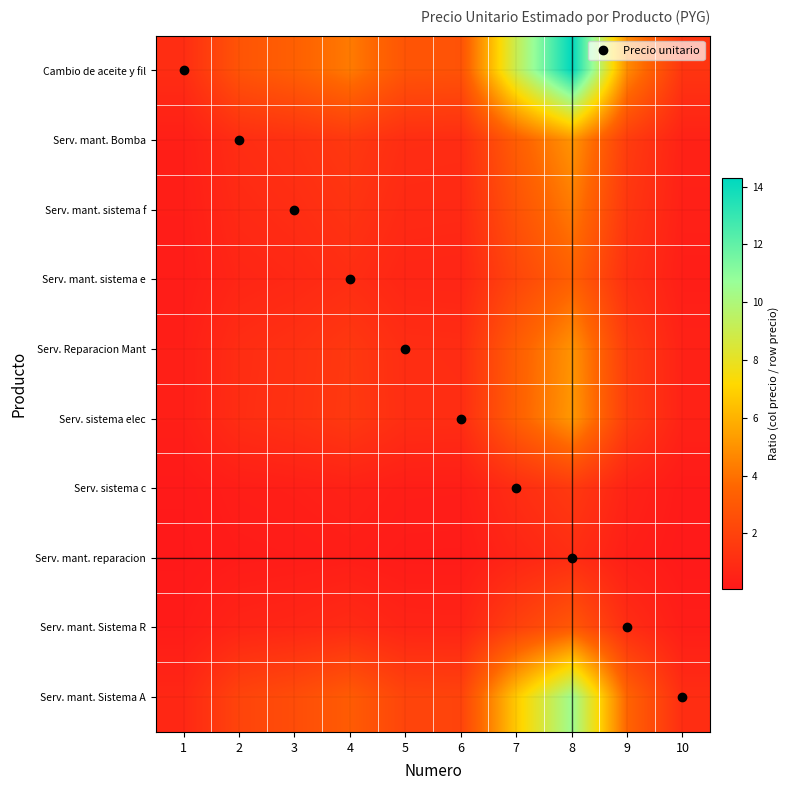

Reading left to right, transcribe all the data shown in this chart.

Cambio de aceite y fil: 1=1.0	2=2.8	3=3.3	4=4.3	5=2.8	6=2.8	7=9.1	8=14.3	9=4.8	10=1.4
Serv. mant. Bomba: 1=0.4	2=1.0	3=1.2	4=1.5	5=1.0	6=1.0	7=3.3	8=5.1	9=1.7	10=0.5
Serv. mant. sistema f: 1=0.3	2=0.8	3=1.0	4=1.3	5=0.8	6=0.8	7=2.7	8=4.3	9=1.4	10=0.4
Serv. mant. sistema e: 1=0.2	2=0.7	3=0.8	4=1.0	5=0.7	6=0.6	7=2.1	8=3.3	9=1.1	10=0.3
Serv. Reparacion Mant: 1=0.4	2=1.0	3=1.2	4=1.5	5=1.0	6=1.0	7=3.2	8=5.0	9=1.7	10=0.5
Serv. sistema elec: 1=0.4	2=1.0	3=1.2	4=1.6	5=1.0	6=1.0	7=3.3	8=5.2	9=1.7	10=0.5
Serv. sistema c: 1=0.1	2=0.3	3=0.4	4=0.5	5=0.3	6=0.3	7=1.0	8=1.6	9=0.5	10=0.1
Serv. mant. reparacion: 1=0.1	2=0.2	3=0.2	4=0.3	5=0.2	6=0.2	7=0.6	8=1.0	9=0.3	10=0.1
Serv. mant. Sistema R: 1=0.2	2=0.6	3=0.7	4=0.9	5=0.6	6=0.6	7=1.9	8=3.0	9=1.0	10=0.3
Serv. mant. Sistema A: 1=0.7	2=2.1	3=2.5	4=3.1	5=2.1	6=2.0	7=6.7	8=10.5	9=3.5	10=1.0